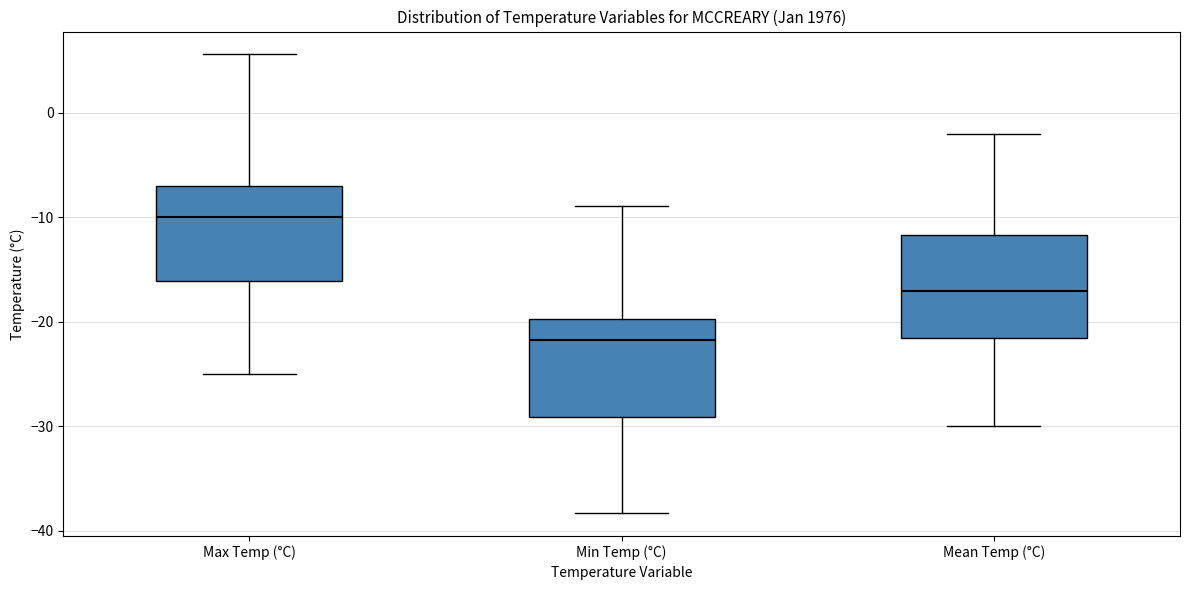

Reading left to right, read every box against the y-axis: the position of its median line, the range the box covers, and the ends of its whiskers. The values are not printed on the chart, so give them approximately, as read against the axis.

Max Temp (°C): median -10, box -16 to -7, whiskers -25 to 6
Min Temp (°C): median -22, box -29 to -20, whiskers -38 to -9
Mean Temp (°C): median -17, box -22 to -12, whiskers -30 to -2